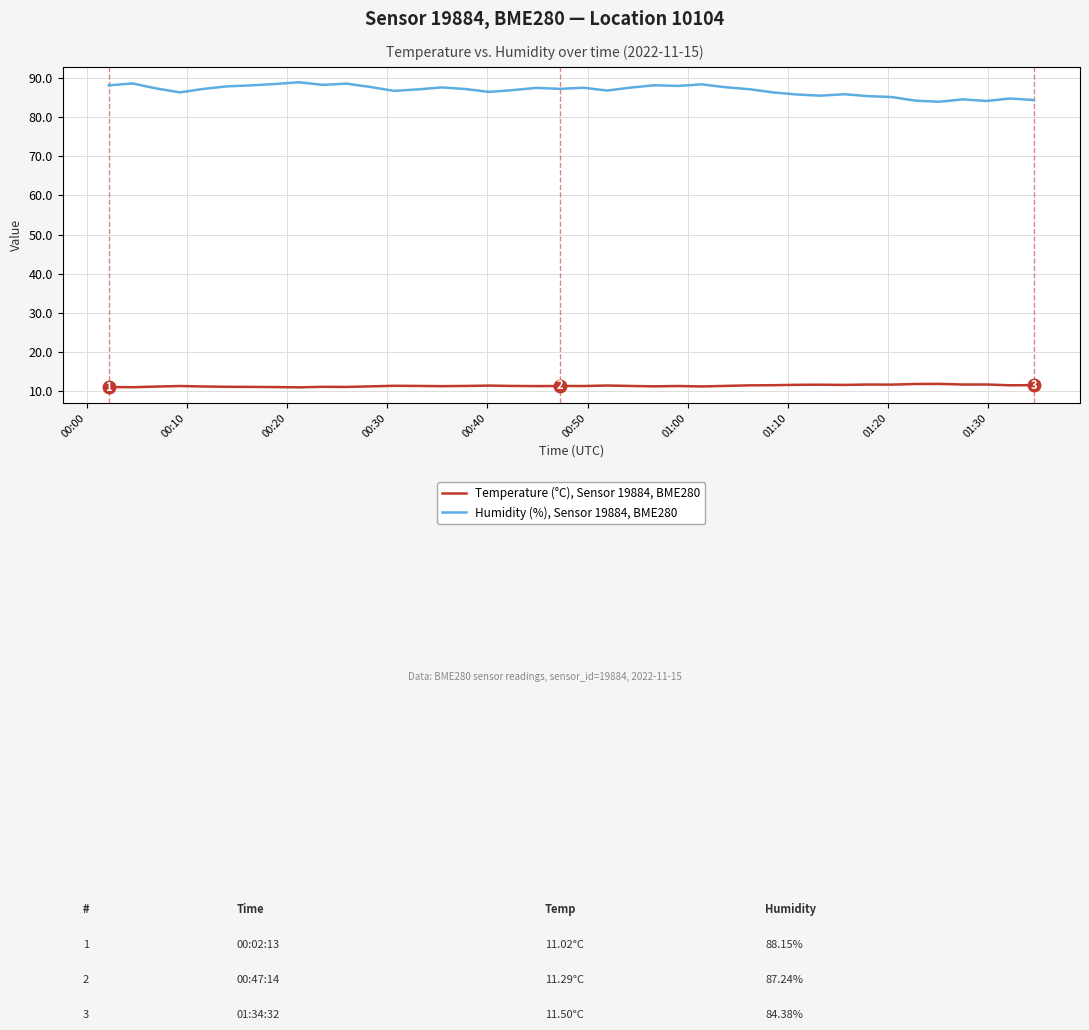

Which series has the widest spread of values?

Humidity (%), Sensor 19884, BME280